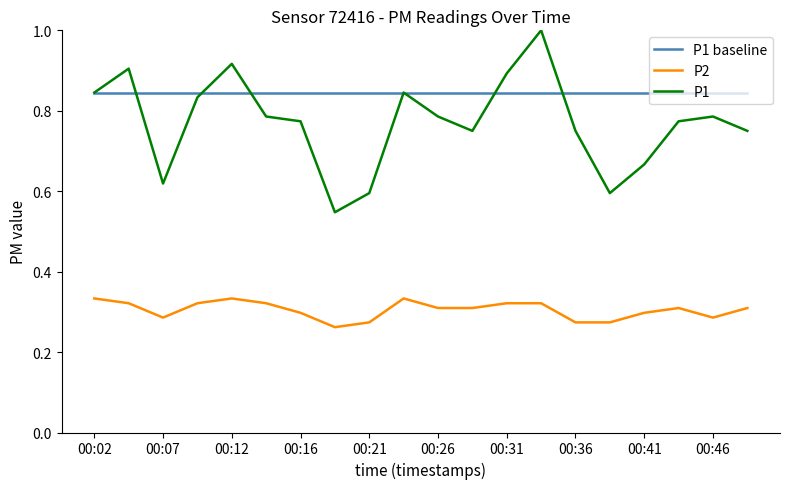

Which series has the largest total across all categories?

P1 baseline